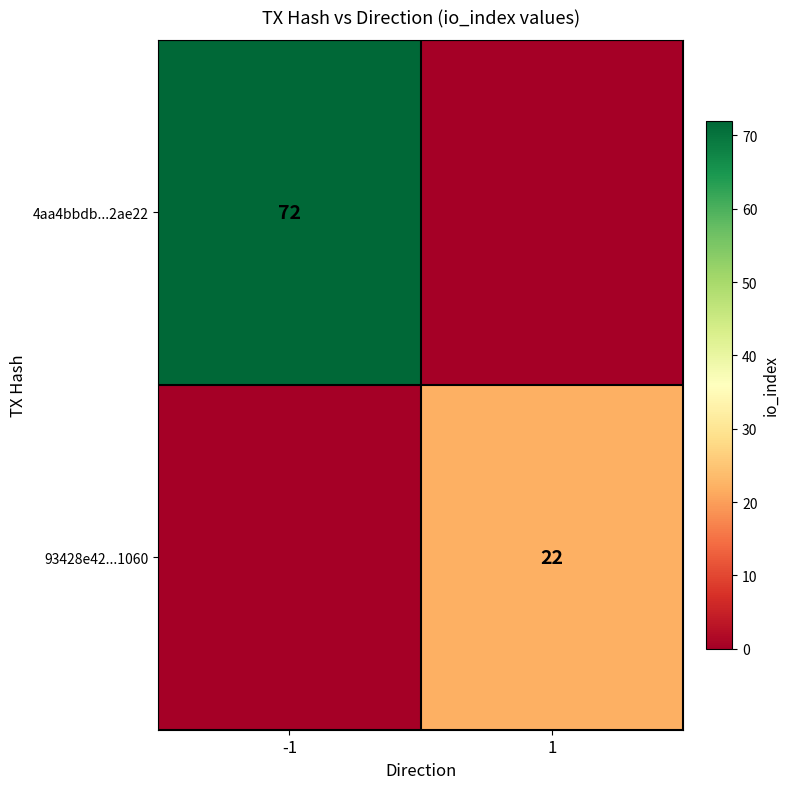

True or false: 4aa4bbdb...2ae22 has a value of 72 at -1.

True